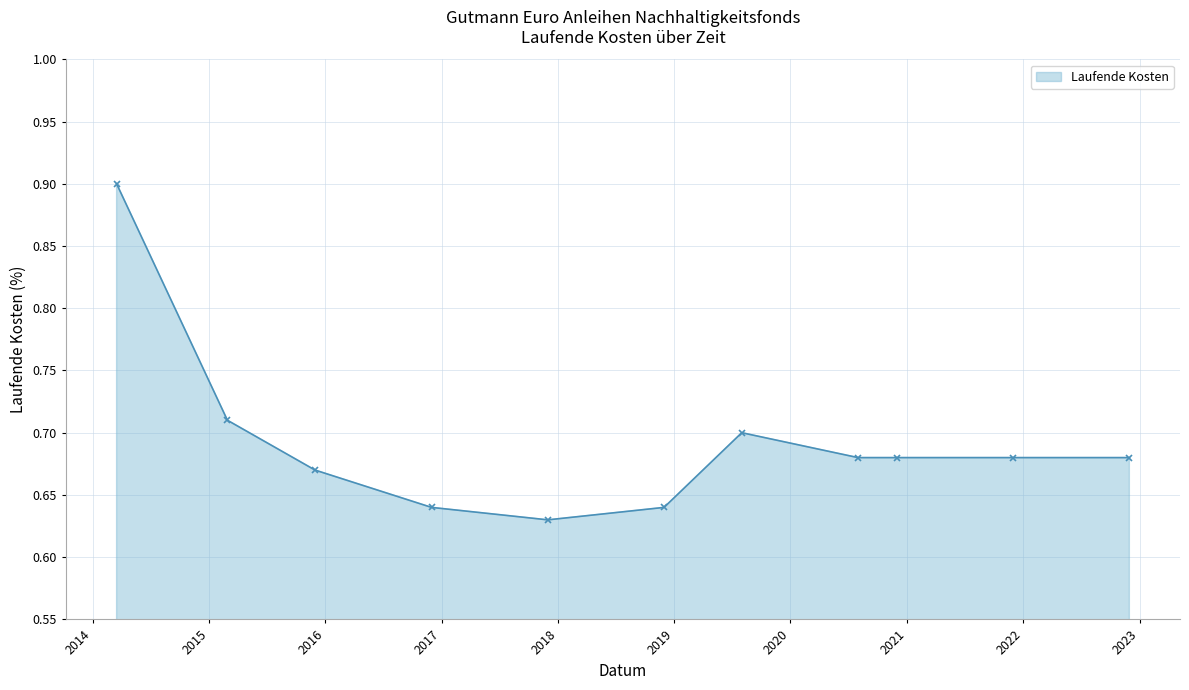

True or false: the data has more than 2 interior local peaks.

False